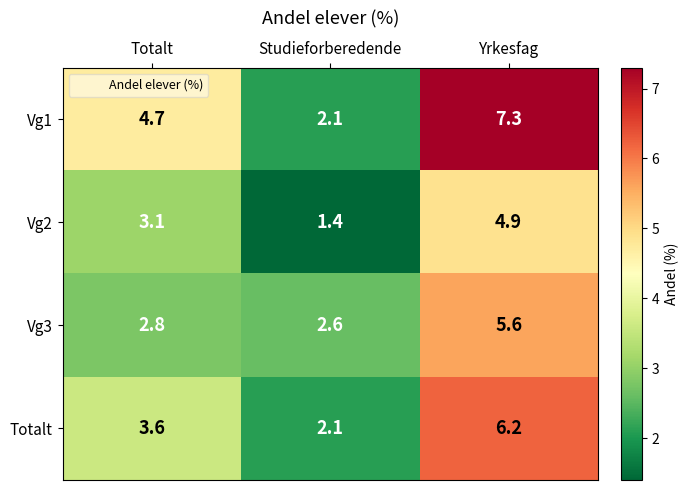

List the series in order of their peak value, highest first.

Vg1, Totalt, Vg3, Vg2